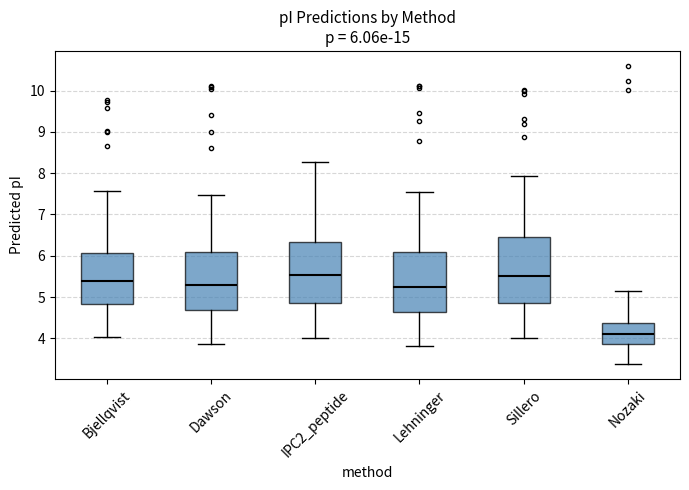

Comparing the boxes themselves (not the whiskers), which one is the tallest?

Sillero